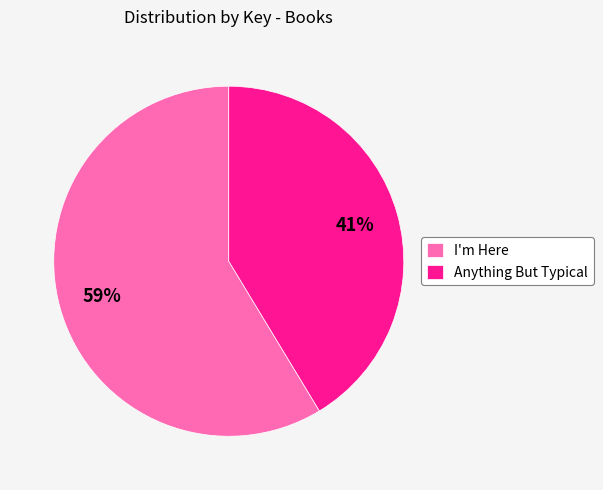

Is it true that Anything But Typical is 30% of the pie?

False